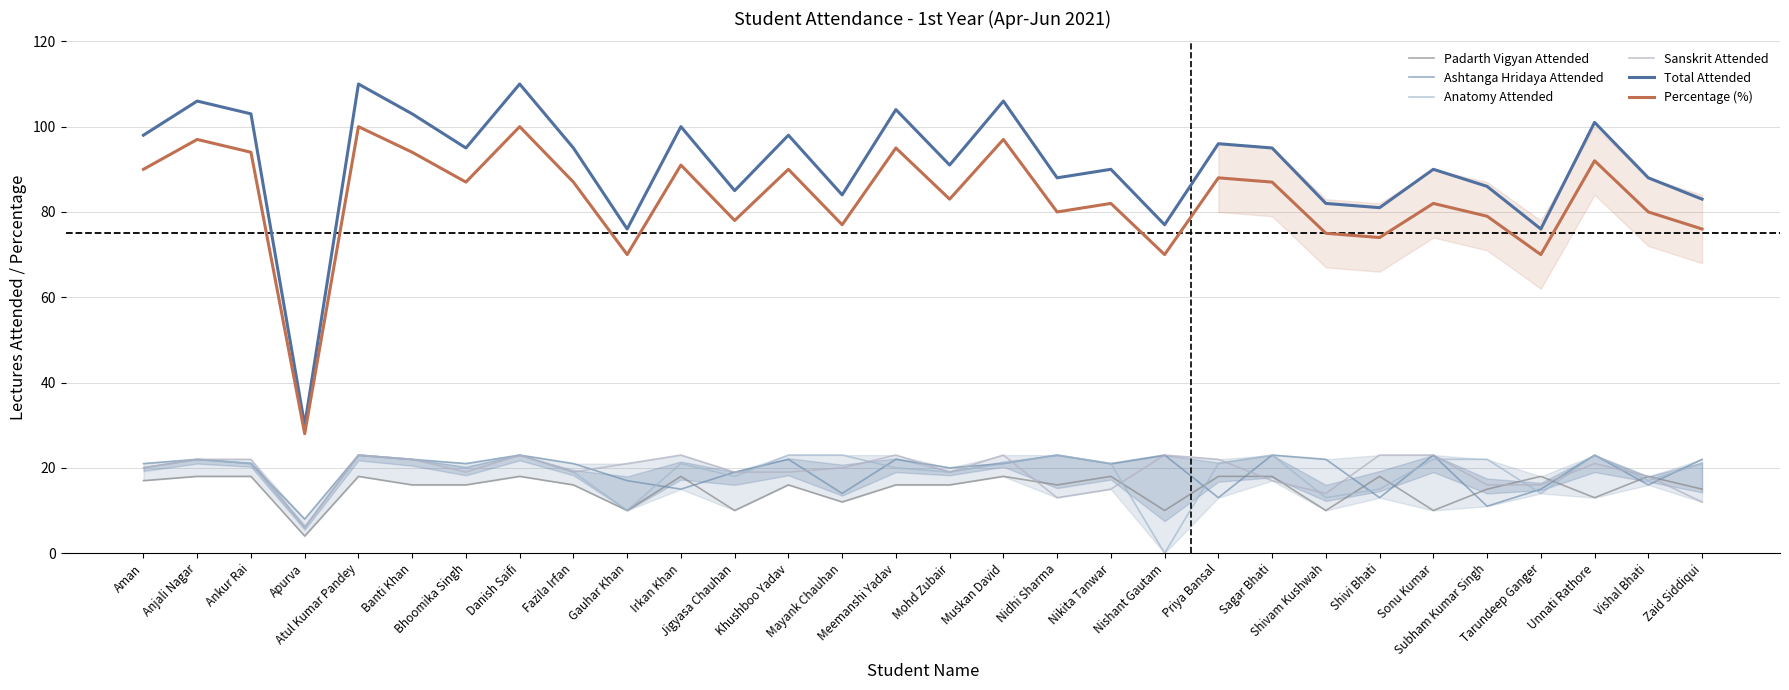

Between which two adjacent categories do Padarth Vigyan Attended and Sanskrit Attended first intersect?

Muskan David and Nidhi Sharma